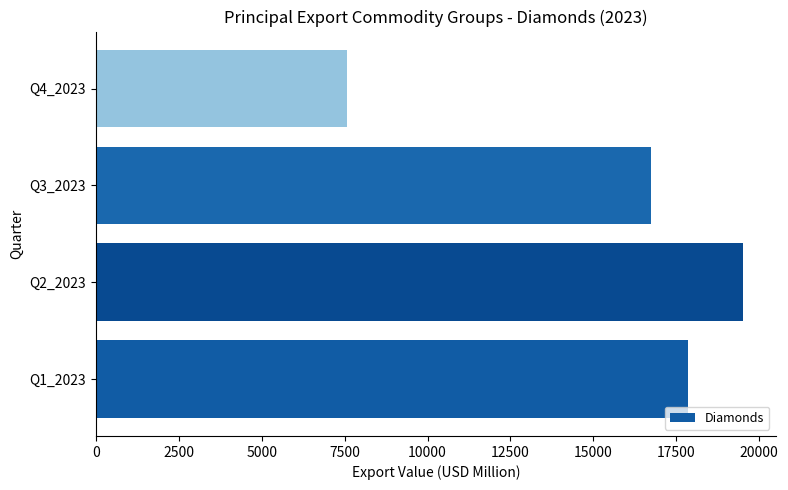

True or false: the data shows 4063.0 at Q4_2023.

False